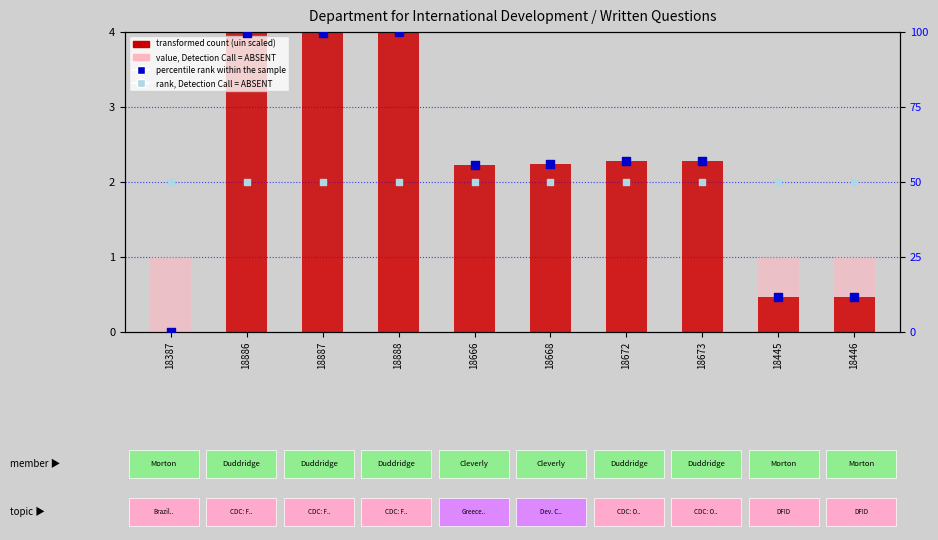

Is the value of rank, Detection Call = ABSENT at 18668 greater than the value of value, Detection Call = ABSENT at 18886?

Yes